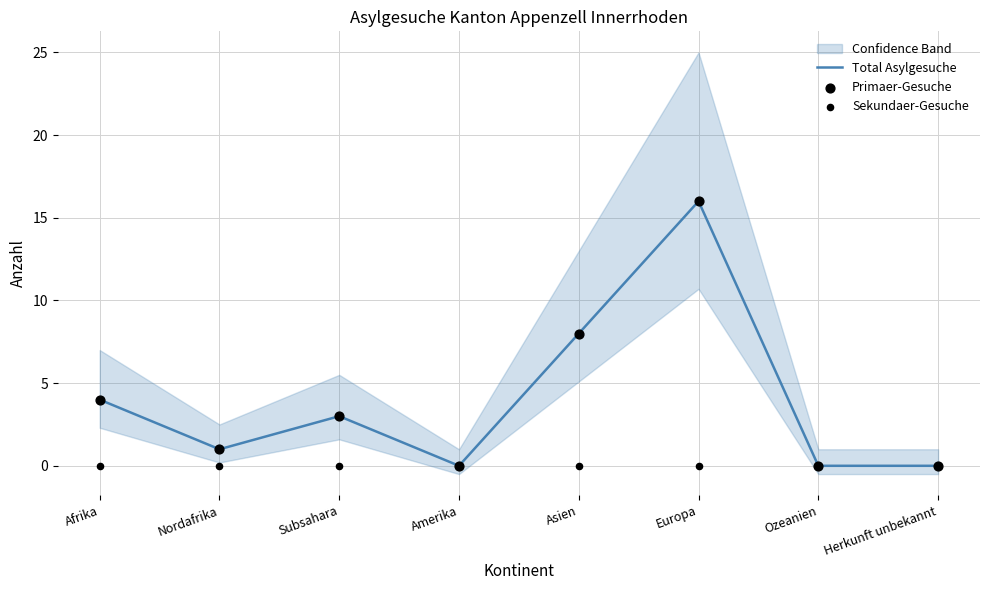

Which series has the largest total across all categories?

Total Asylgesuche